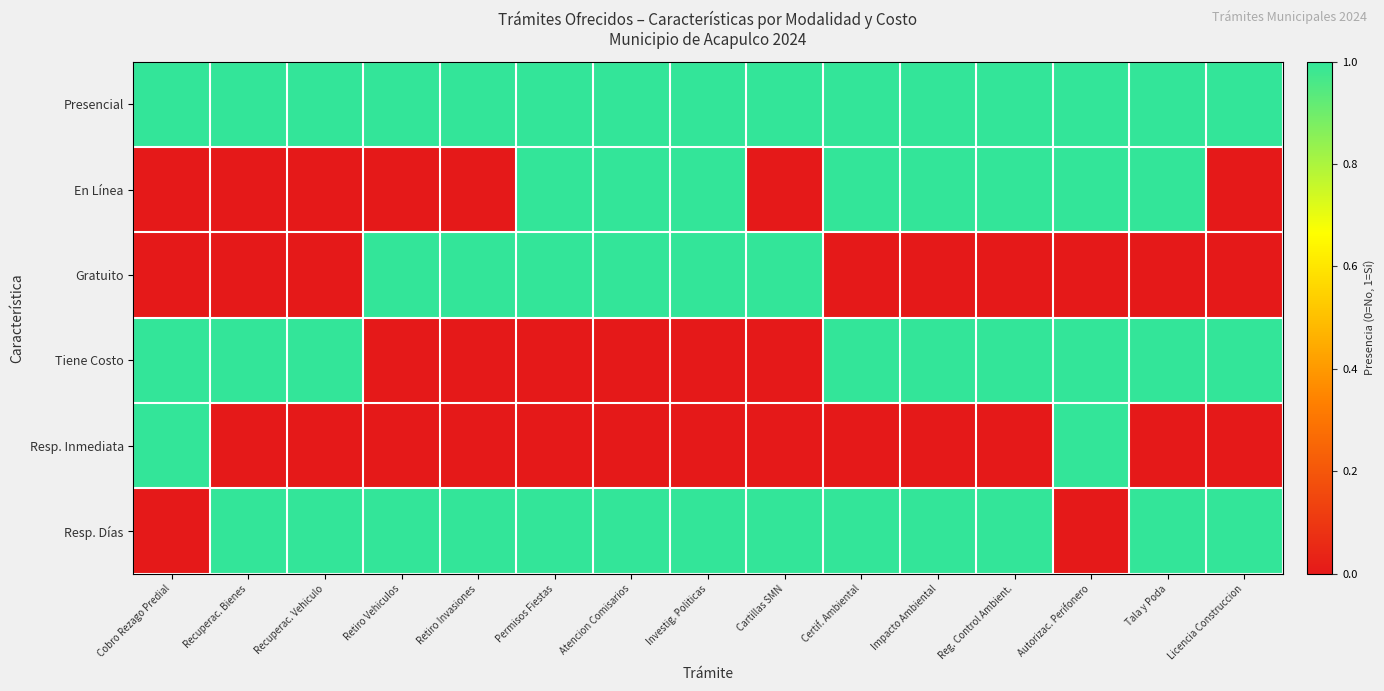

Reading left to right, extract all data points from this chart.

Presencial: Cobro Rezago Predial=1	Recuperac. Bienes=1	Recuperac. Vehiculo=1	Retiro Vehiculos=1	Retiro Invasiones=1	Permisos Fiestas=1	Atencion Comisarios=1	Investig. Politicas=1	Cartillas SMN=1	Certif. Ambiental=1	Impacto Ambiental=1	Reg. Control Ambient.=1	Autorizac. Perifonero=1	Tala y Poda=1	Licencia Construccion=1
En Línea: Cobro Rezago Predial=0	Recuperac. Bienes=0	Recuperac. Vehiculo=0	Retiro Vehiculos=0	Retiro Invasiones=0	Permisos Fiestas=1	Atencion Comisarios=1	Investig. Politicas=1	Cartillas SMN=0	Certif. Ambiental=1	Impacto Ambiental=1	Reg. Control Ambient.=1	Autorizac. Perifonero=1	Tala y Poda=1	Licencia Construccion=0
Gratuito: Cobro Rezago Predial=0	Recuperac. Bienes=0	Recuperac. Vehiculo=0	Retiro Vehiculos=1	Retiro Invasiones=1	Permisos Fiestas=1	Atencion Comisarios=1	Investig. Politicas=1	Cartillas SMN=1	Certif. Ambiental=0	Impacto Ambiental=0	Reg. Control Ambient.=0	Autorizac. Perifonero=0	Tala y Poda=0	Licencia Construccion=0
Tiene Costo: Cobro Rezago Predial=1	Recuperac. Bienes=1	Recuperac. Vehiculo=1	Retiro Vehiculos=0	Retiro Invasiones=0	Permisos Fiestas=0	Atencion Comisarios=0	Investig. Politicas=0	Cartillas SMN=0	Certif. Ambiental=1	Impacto Ambiental=1	Reg. Control Ambient.=1	Autorizac. Perifonero=1	Tala y Poda=1	Licencia Construccion=1
Resp. Inmediata: Cobro Rezago Predial=1	Recuperac. Bienes=0	Recuperac. Vehiculo=0	Retiro Vehiculos=0	Retiro Invasiones=0	Permisos Fiestas=0	Atencion Comisarios=0	Investig. Politicas=0	Cartillas SMN=0	Certif. Ambiental=0	Impacto Ambiental=0	Reg. Control Ambient.=0	Autorizac. Perifonero=1	Tala y Poda=0	Licencia Construccion=0
Resp. Días: Cobro Rezago Predial=0	Recuperac. Bienes=1	Recuperac. Vehiculo=1	Retiro Vehiculos=1	Retiro Invasiones=1	Permisos Fiestas=1	Atencion Comisarios=1	Investig. Politicas=1	Cartillas SMN=1	Certif. Ambiental=1	Impacto Ambiental=1	Reg. Control Ambient.=1	Autorizac. Perifonero=0	Tala y Poda=1	Licencia Construccion=1